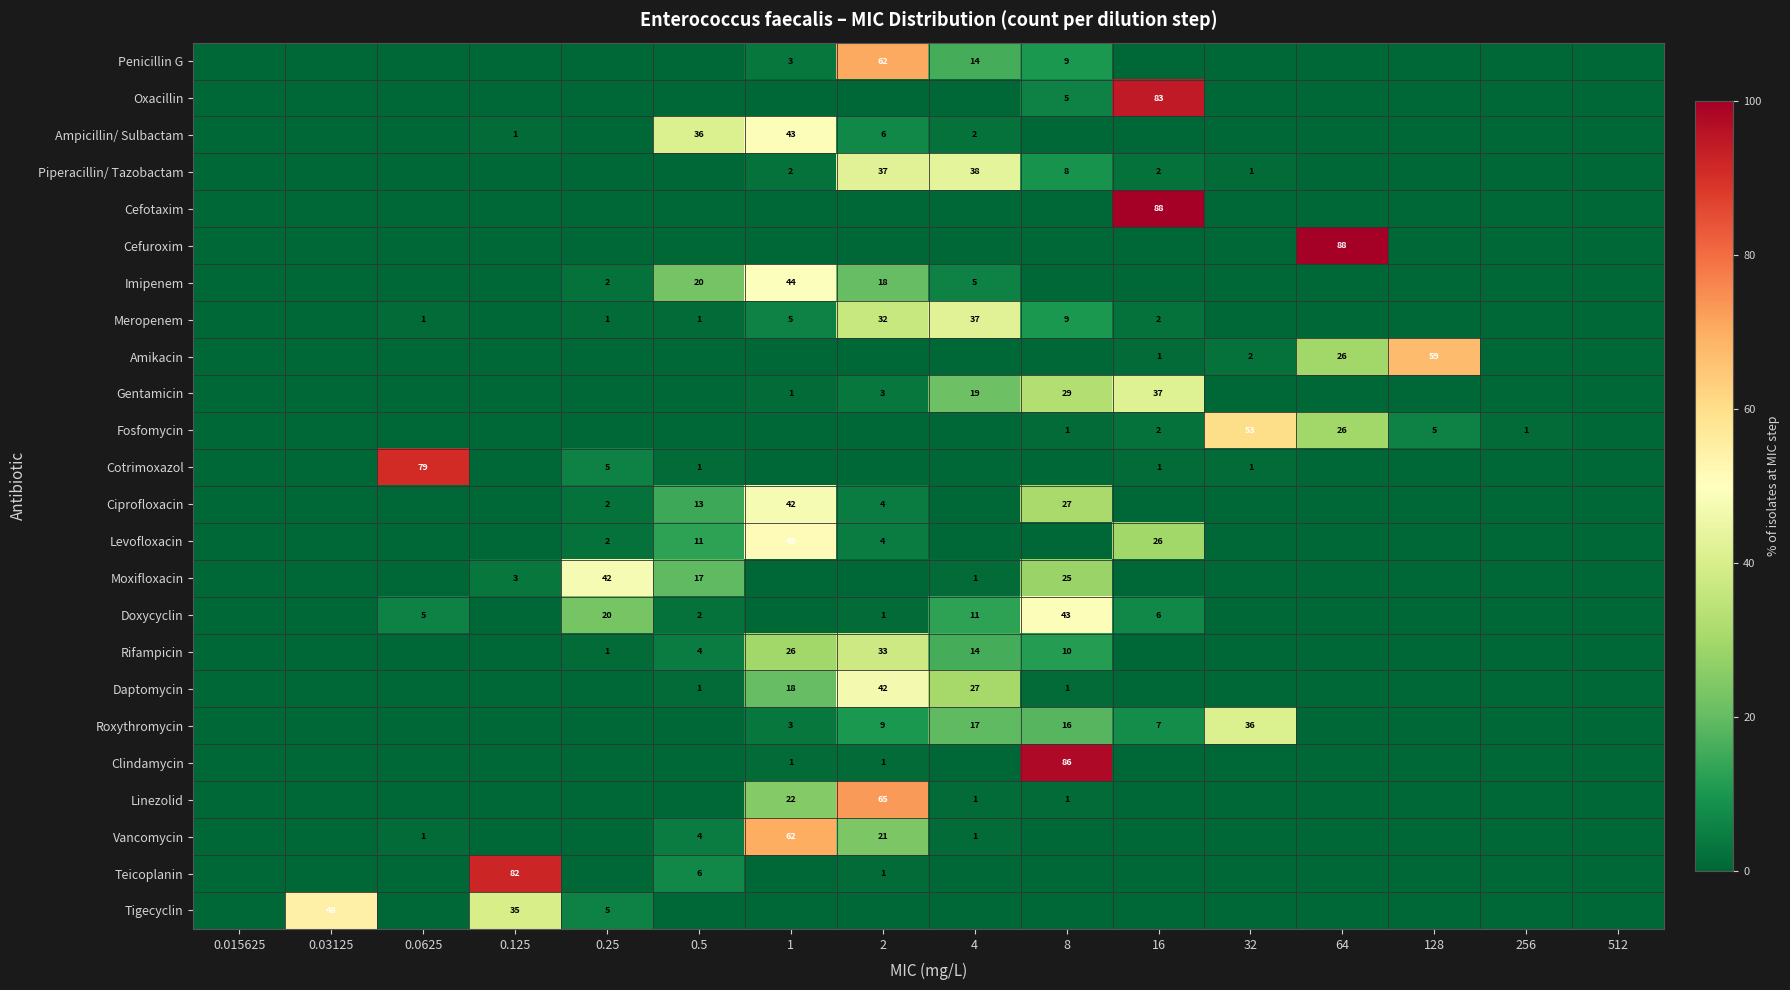

Is it true that Roxythromycin equals 9 at 2?

True